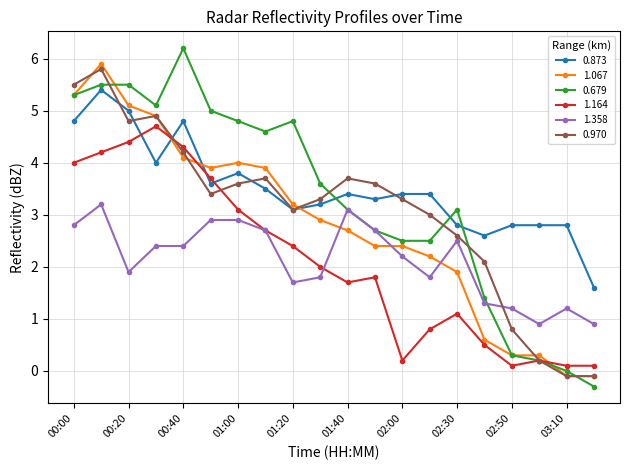

What is the highest value of the 0.679 series?

6.2